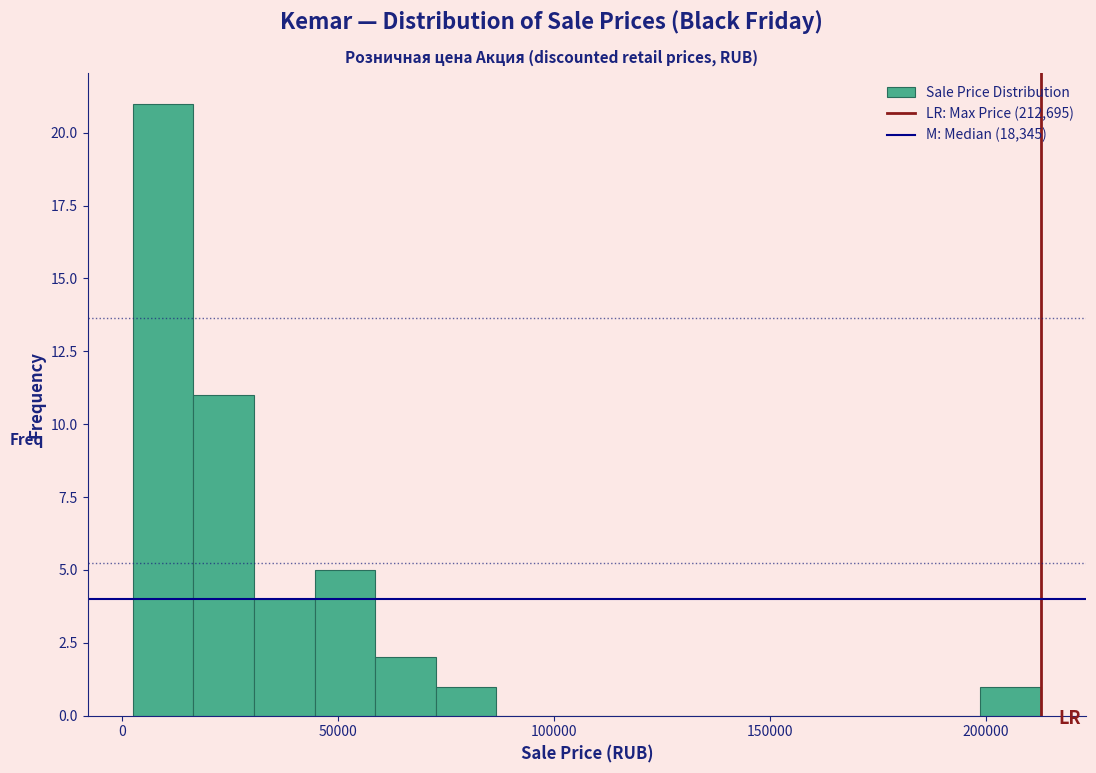

Around what value on the x-axis is the tallest bar? Give the approximate position of its centre, as read against the axis.

10000